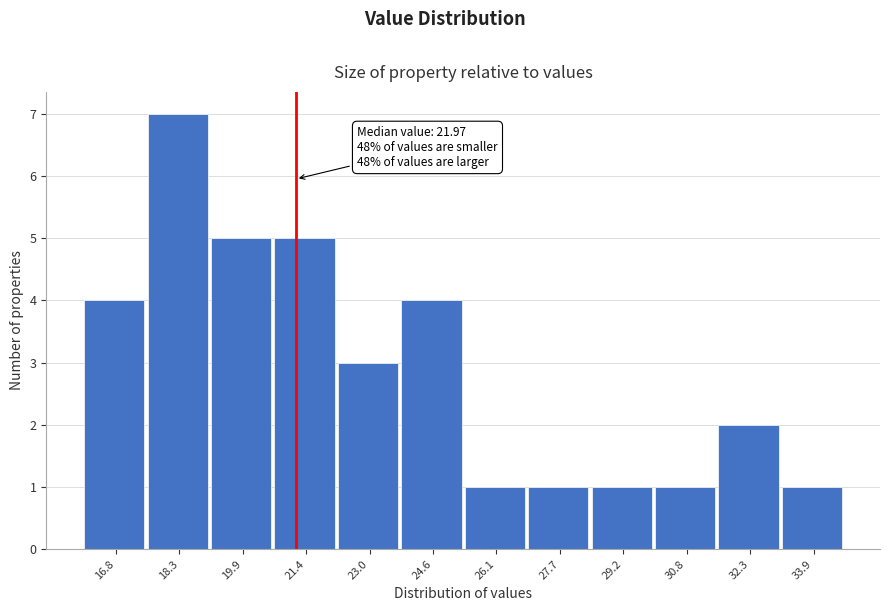

Reading right to left, transcribe all the data shown in this chart.

33.9=1	32.3=2	30.8=1	29.2=1	27.7=1	26.1=1	24.6=4	23.0=3	21.4=5	19.9=5	18.3=7	16.8=4